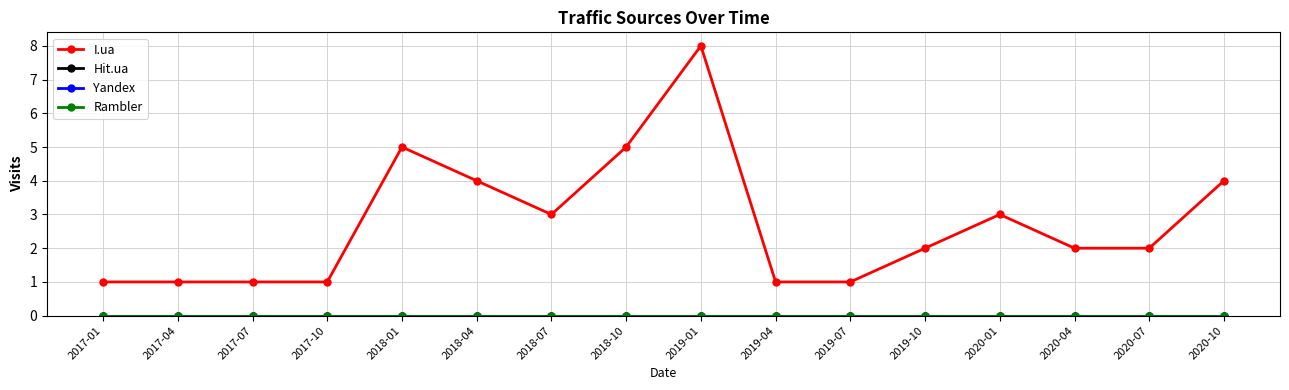

Is this an area chart (filled region under the line)?

No